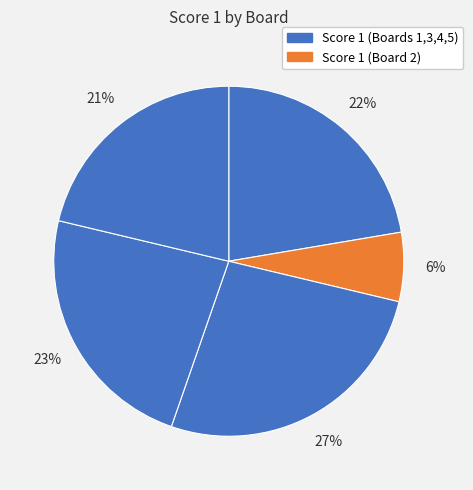

Rank the categories by value from highest to lowest.

3, 4, 1, 5, 2